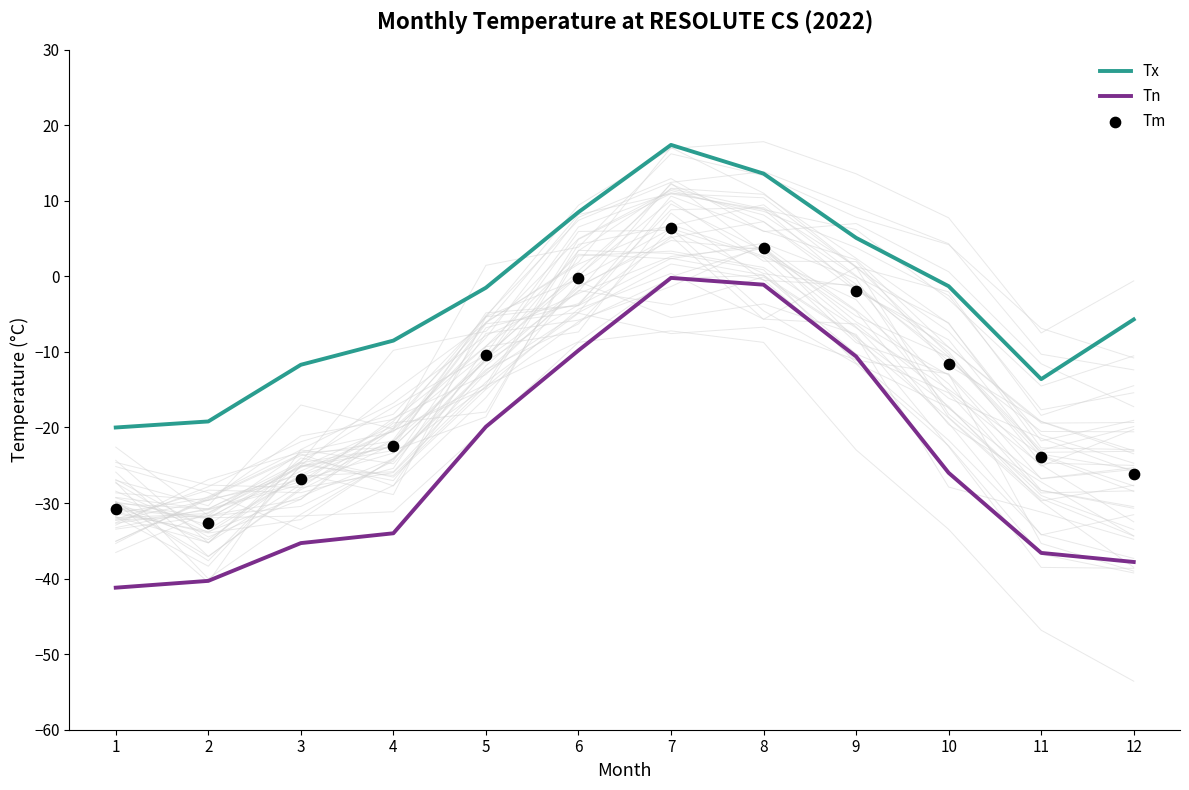

Which series has the largest total across all categories?

Tx